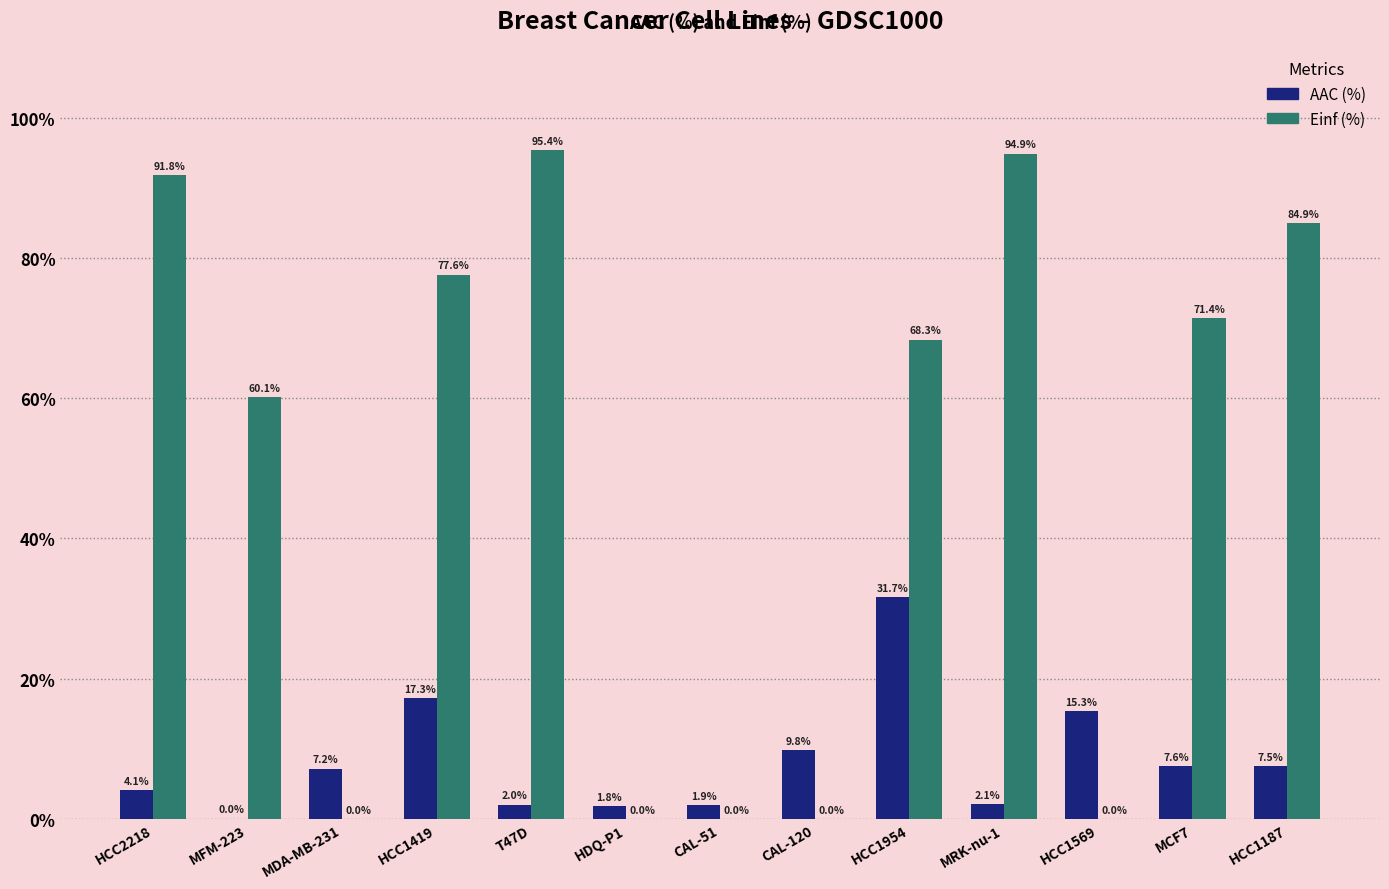

The value of Einf (%) at CAL-51 is 0.0. True or false?

True